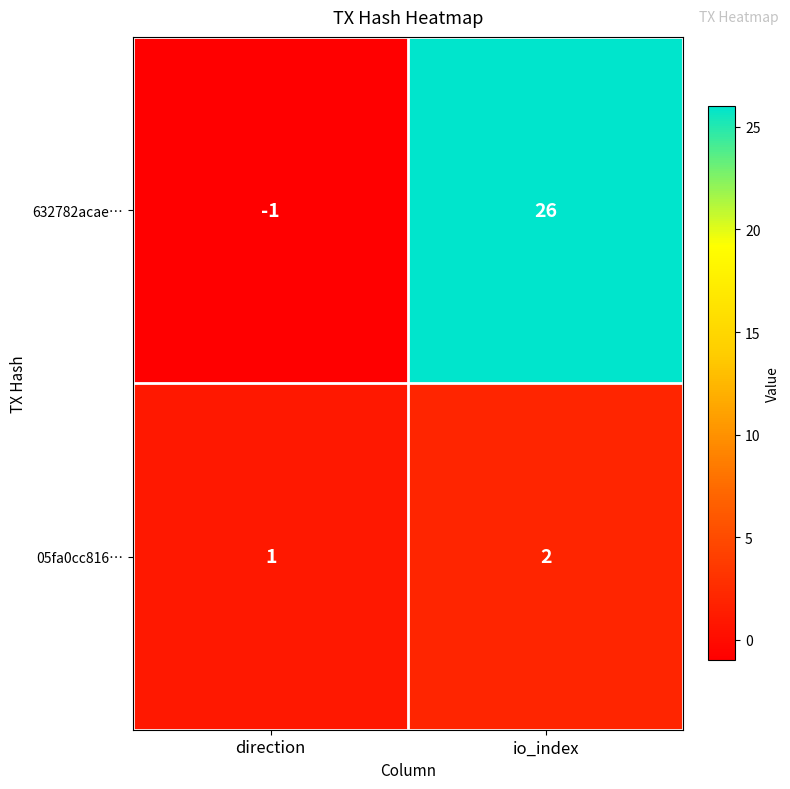

What is the difference between the highest and lowest values at direction?

2